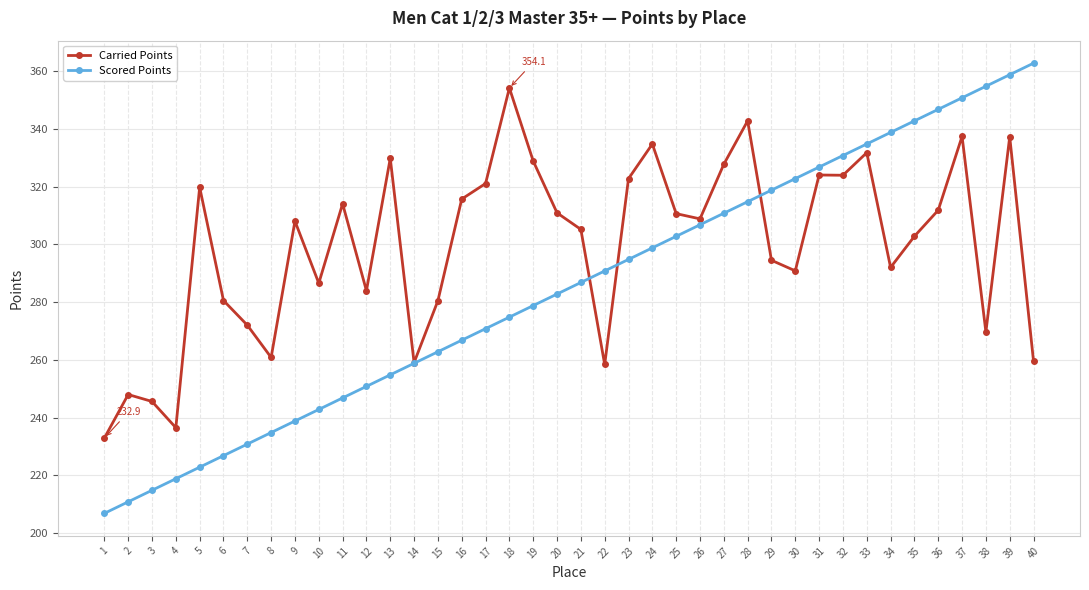

What is the approximate value of Scored Points at 20?

282.8